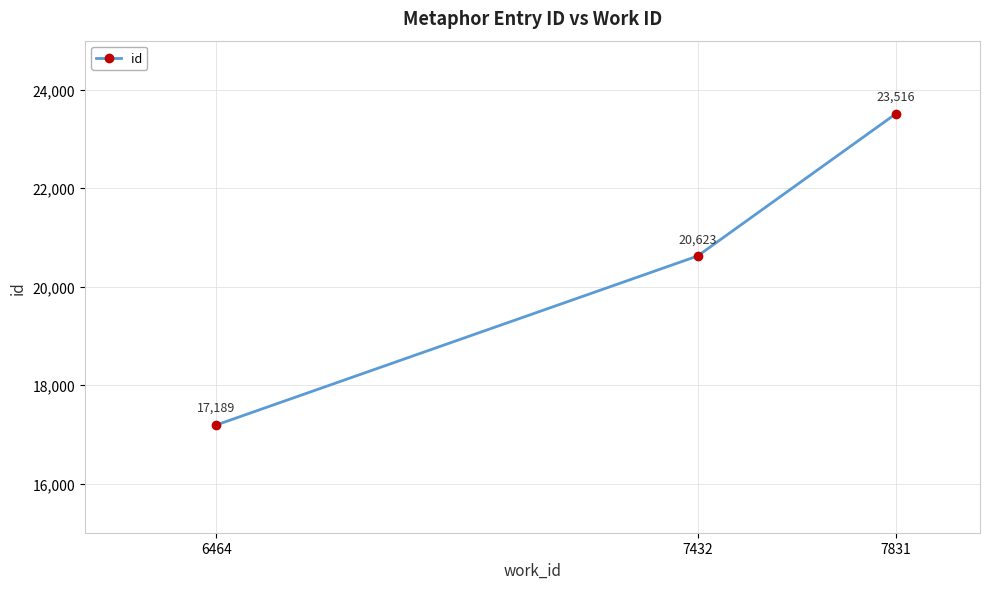

What is the approximate value at 6464, to the nearest 10?

17190